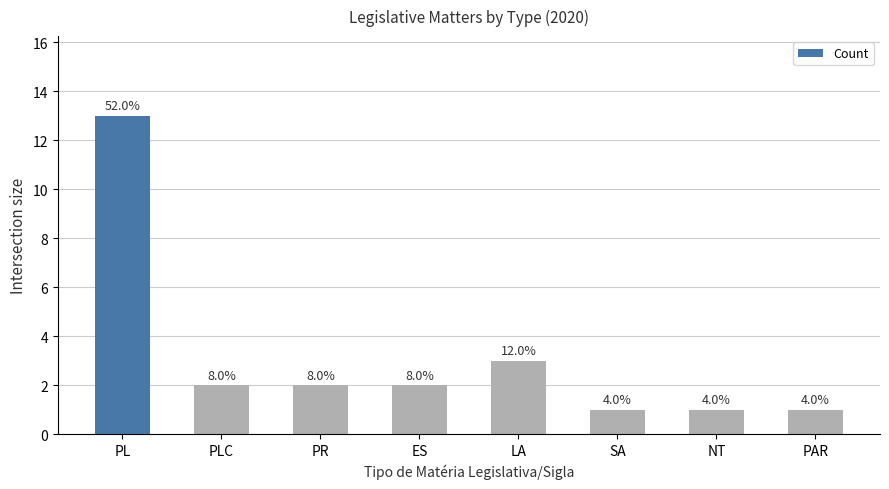

How many bars are there in total?

8